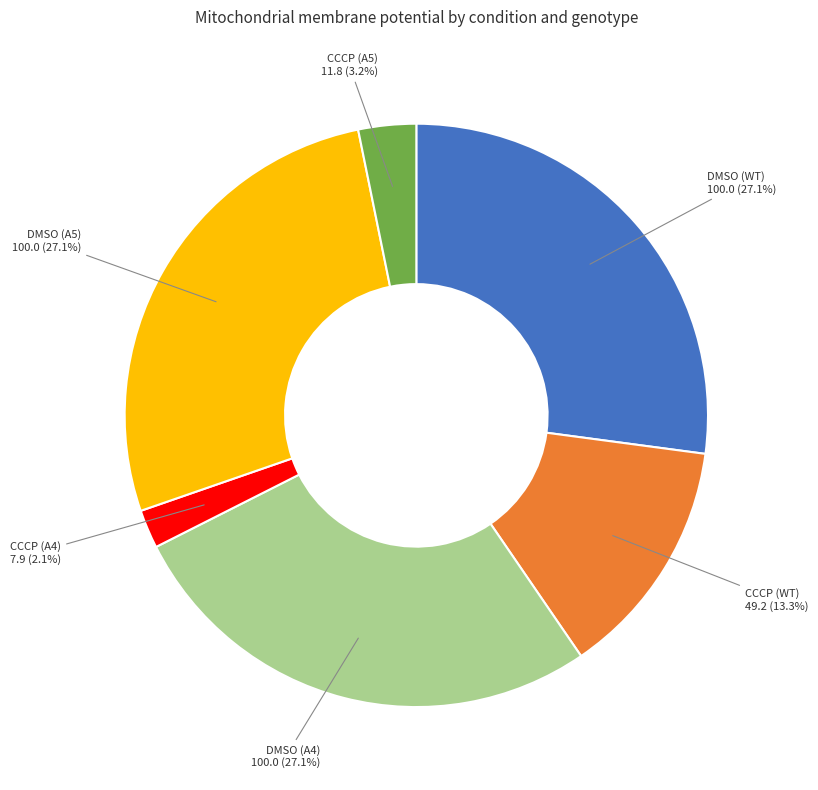

Does any single category account for the majority?

No